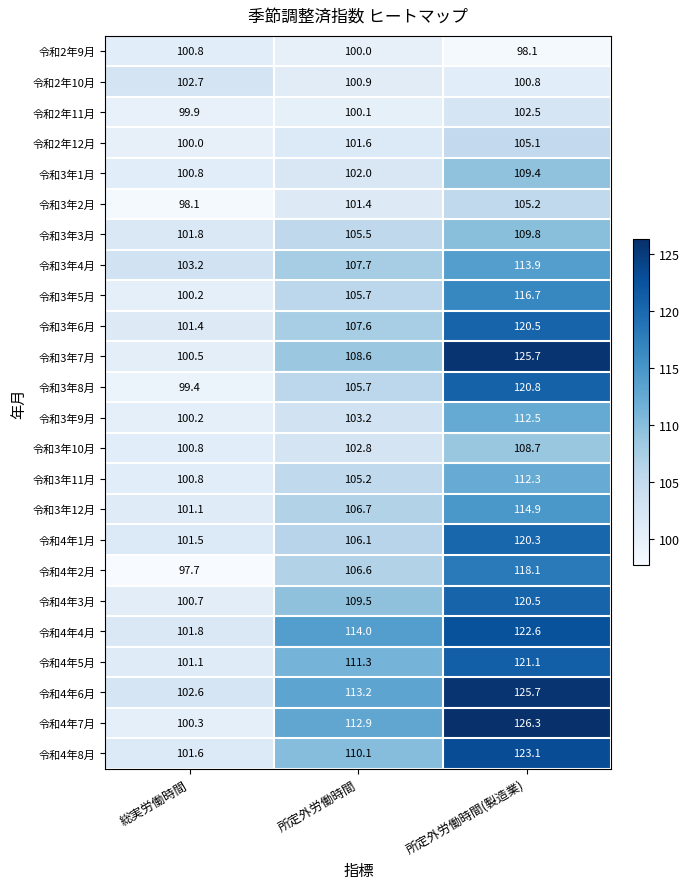

Which series has the largest total across all categories?

令和4年6月